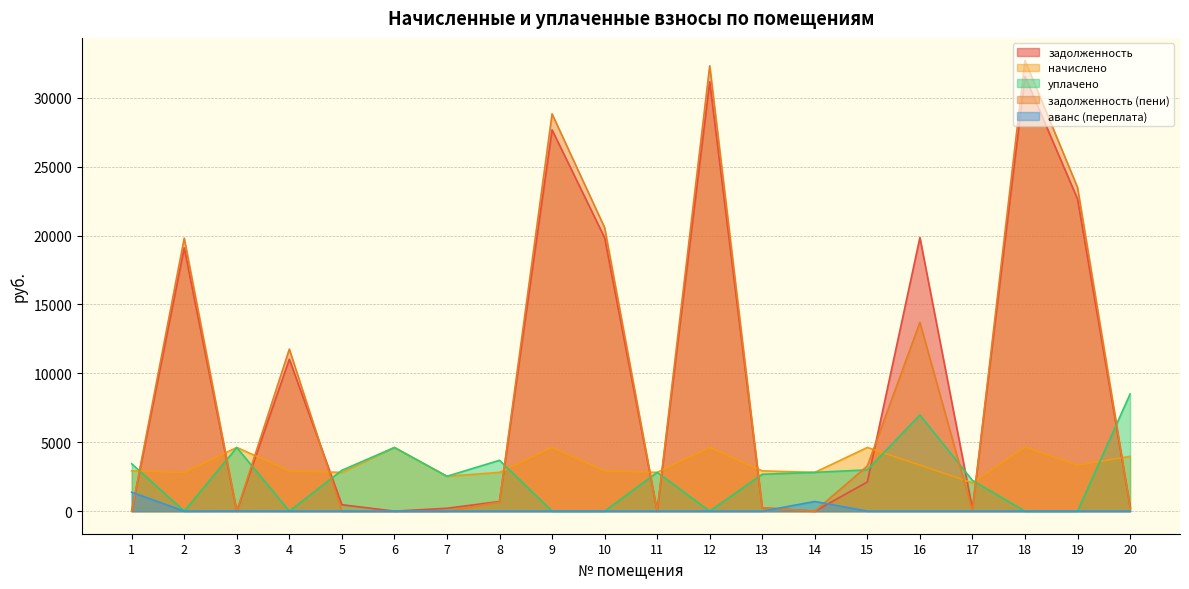

The задолженность (пени) series shows 0.0 at 5. True or false?

True